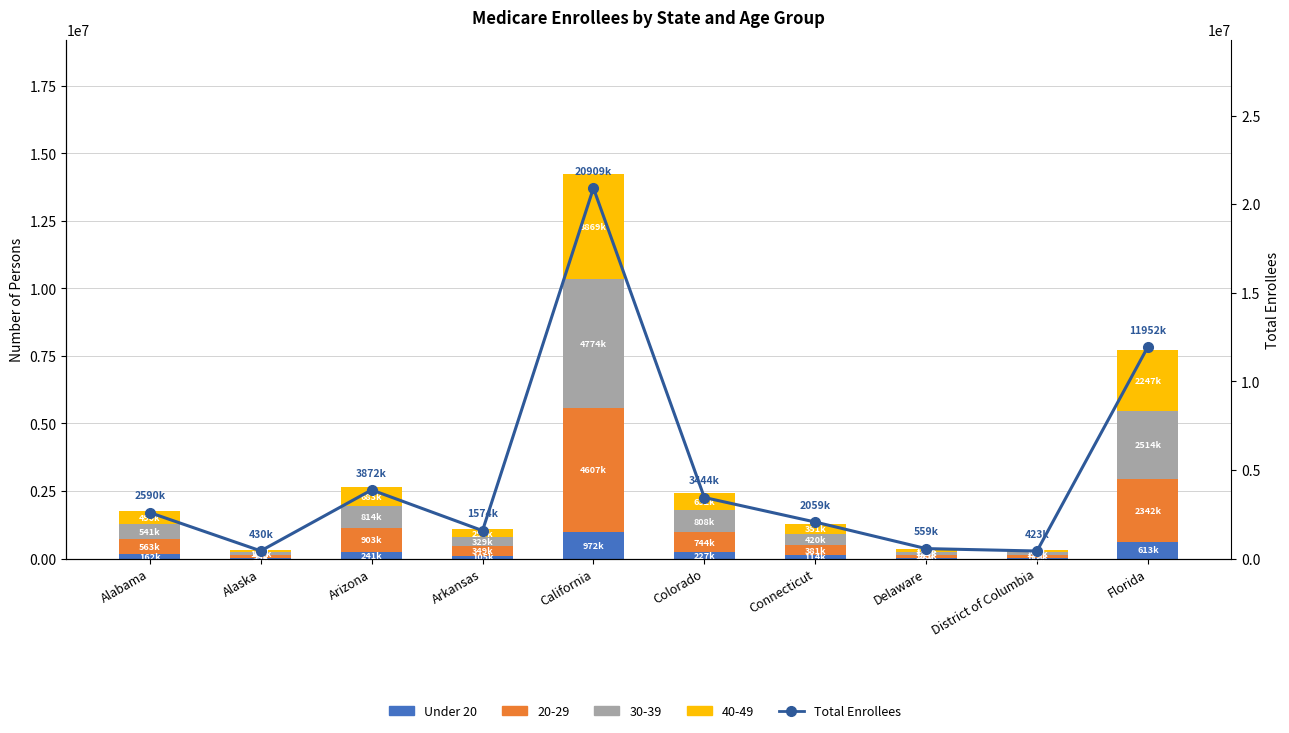

How many categories are shown in the chart?

10